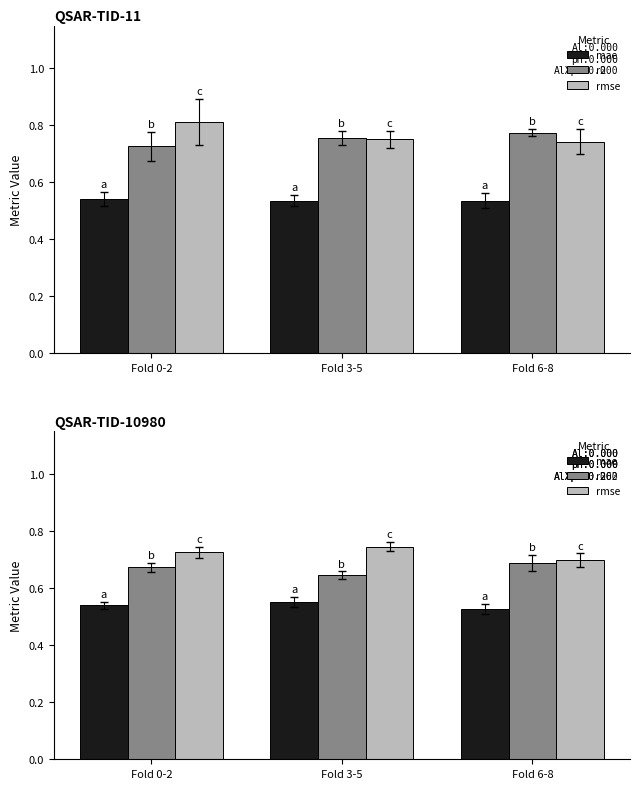

What position from the left is Fold 6-8?

3